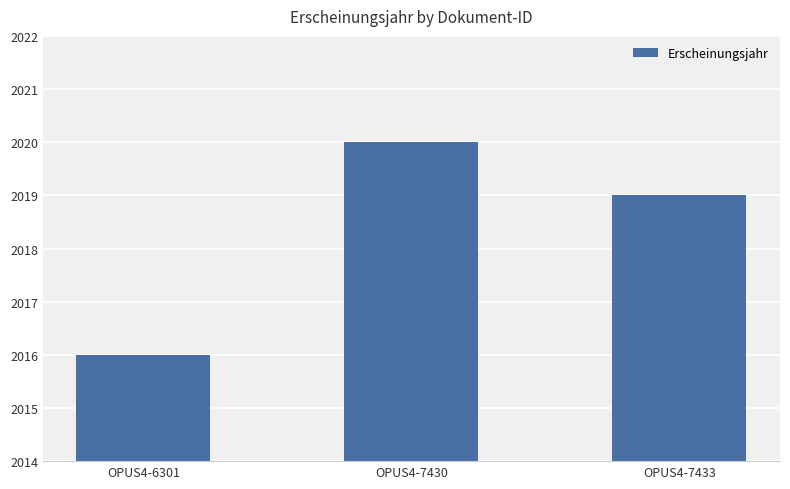

Between OPUS4-7433 and OPUS4-6301, which is larger?

OPUS4-7433